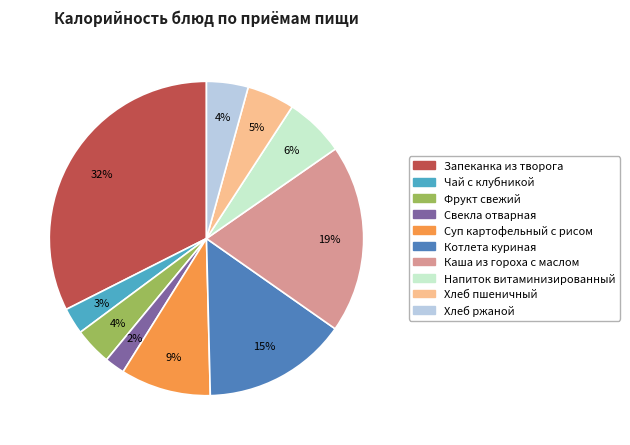

To the nearest percent, what is the difference between the largest and smallest slice percentages?

30%